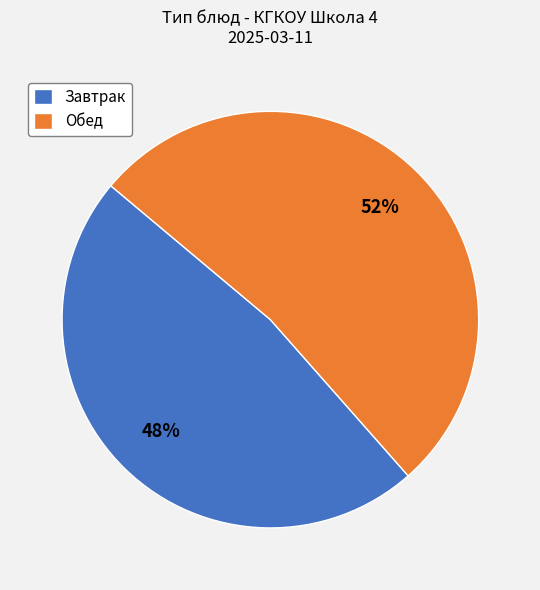

Approximately how many times larger is the value at Обед compared to Завтрак?

1.1